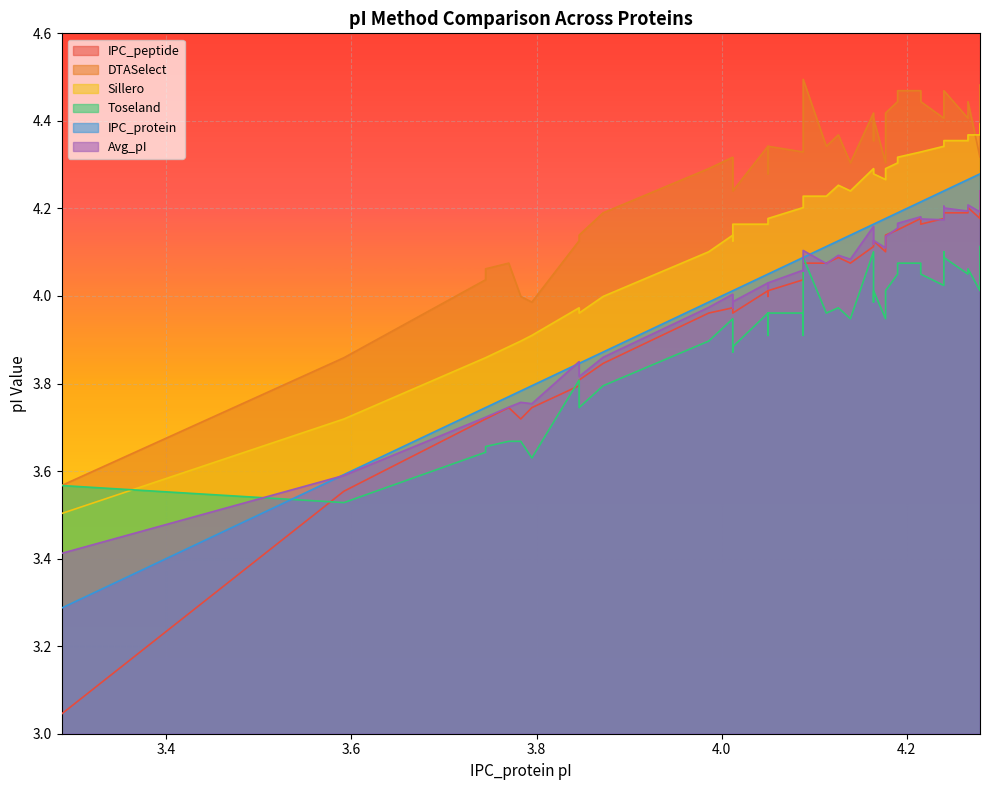

After their last crossing, which series has the higher values: Toseland or IPC_protein?

IPC_protein